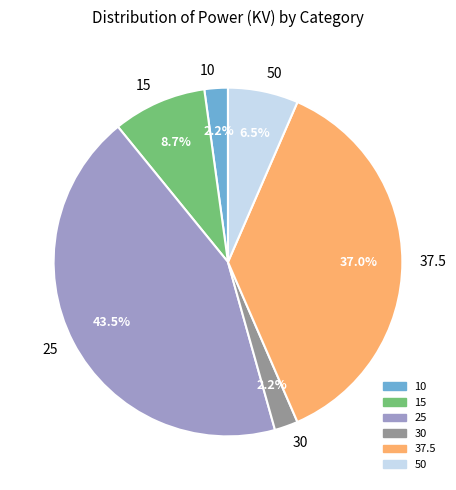

How many segments does this pie chart have?

6